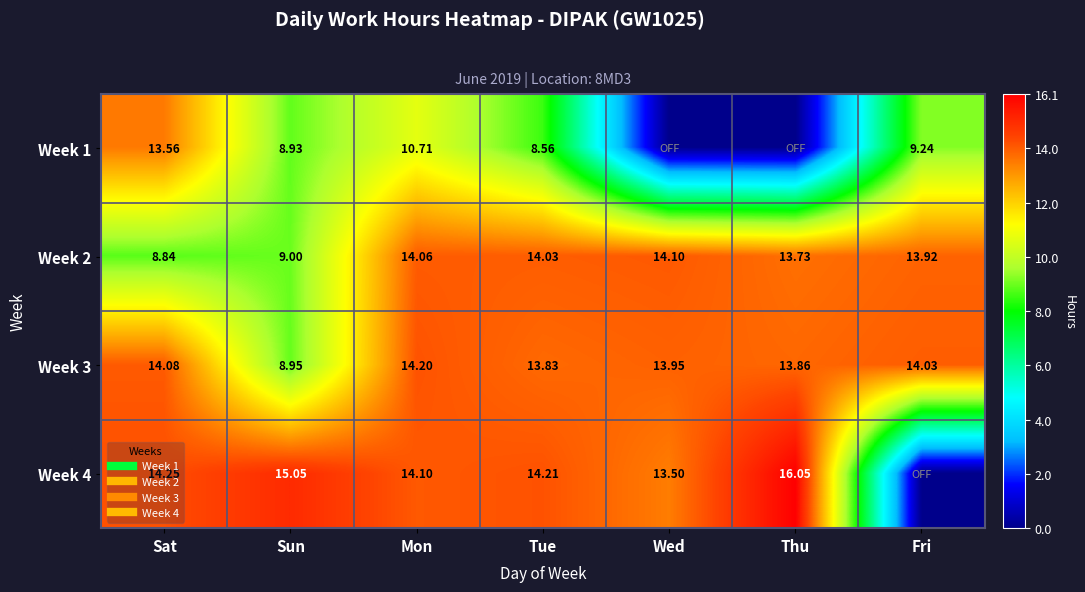

At which category is the sum across all series the highest?

Mon